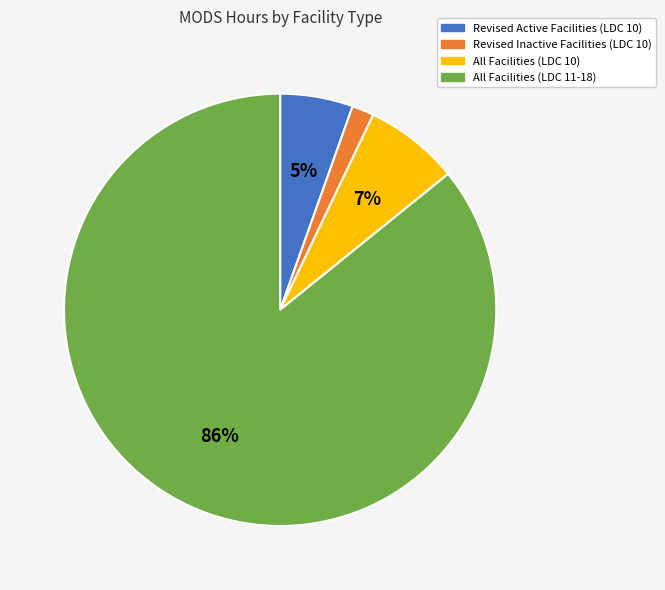

To the nearest percent, what is the average slice percentage?

25%